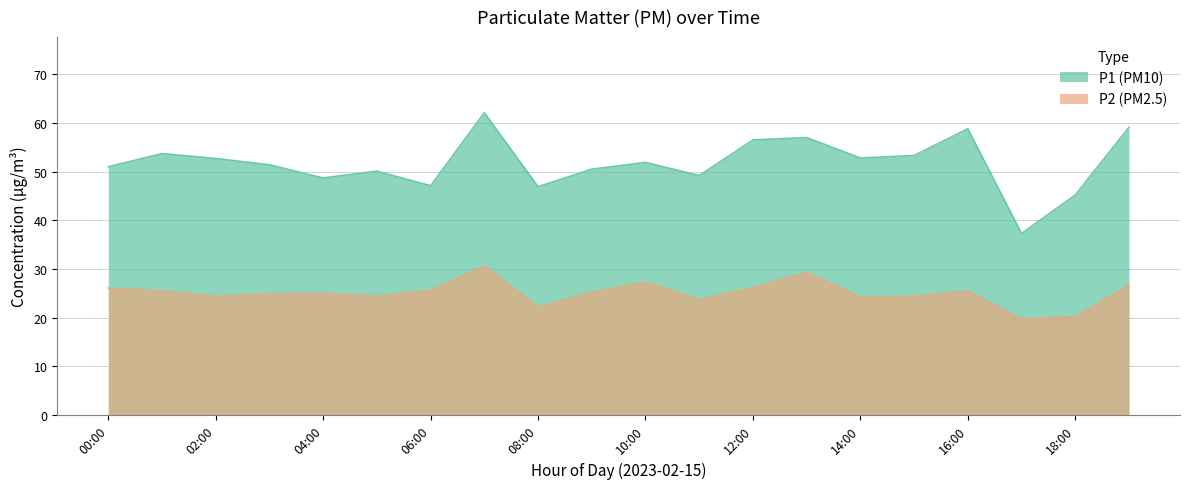

What are all the series names shown in the legend?

P1, P2